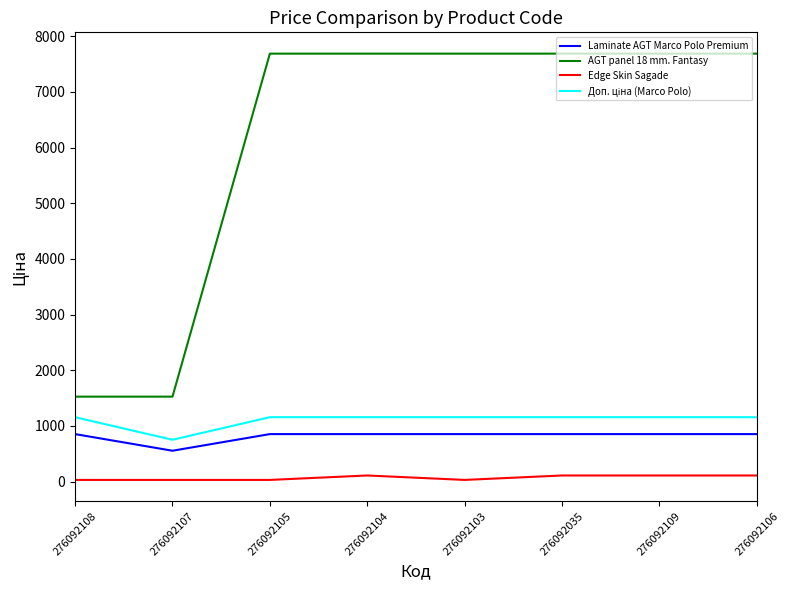

True or false: Laminate AGT Marco Polo Premium and AGT panel 18 mm. Fantasy intersect in this chart.

False